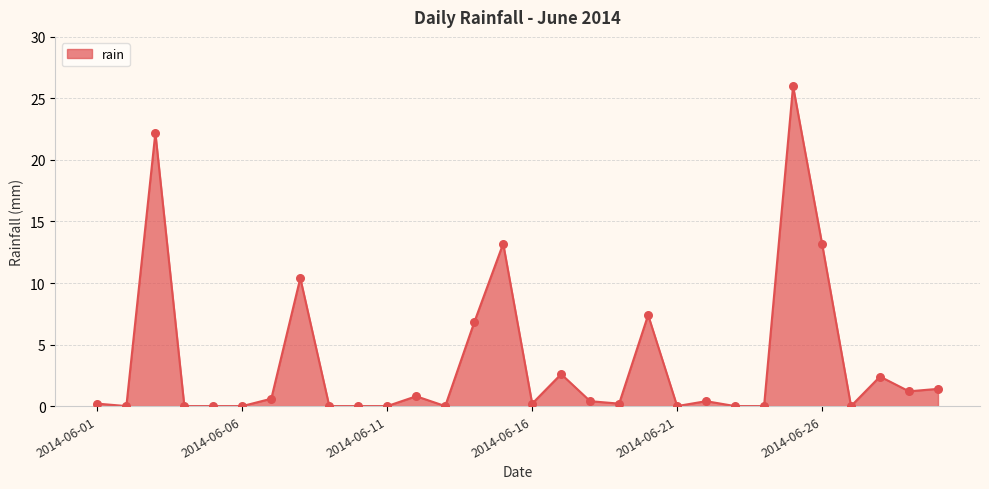

What is the greatest value displayed?

26.0